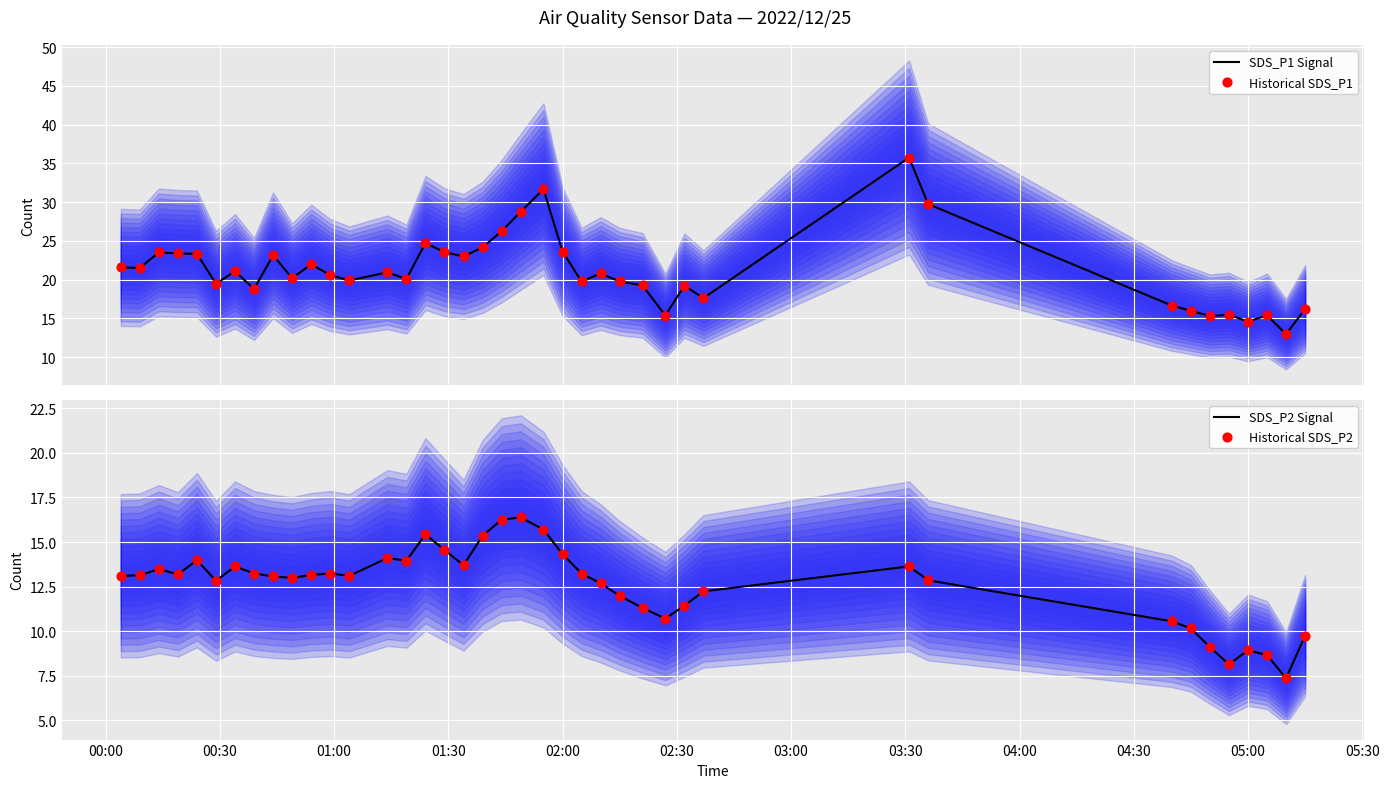

Is the value of SDS_P2 Signal at 01:30 greater than the value of Historical SDS_P2 at 19?

No